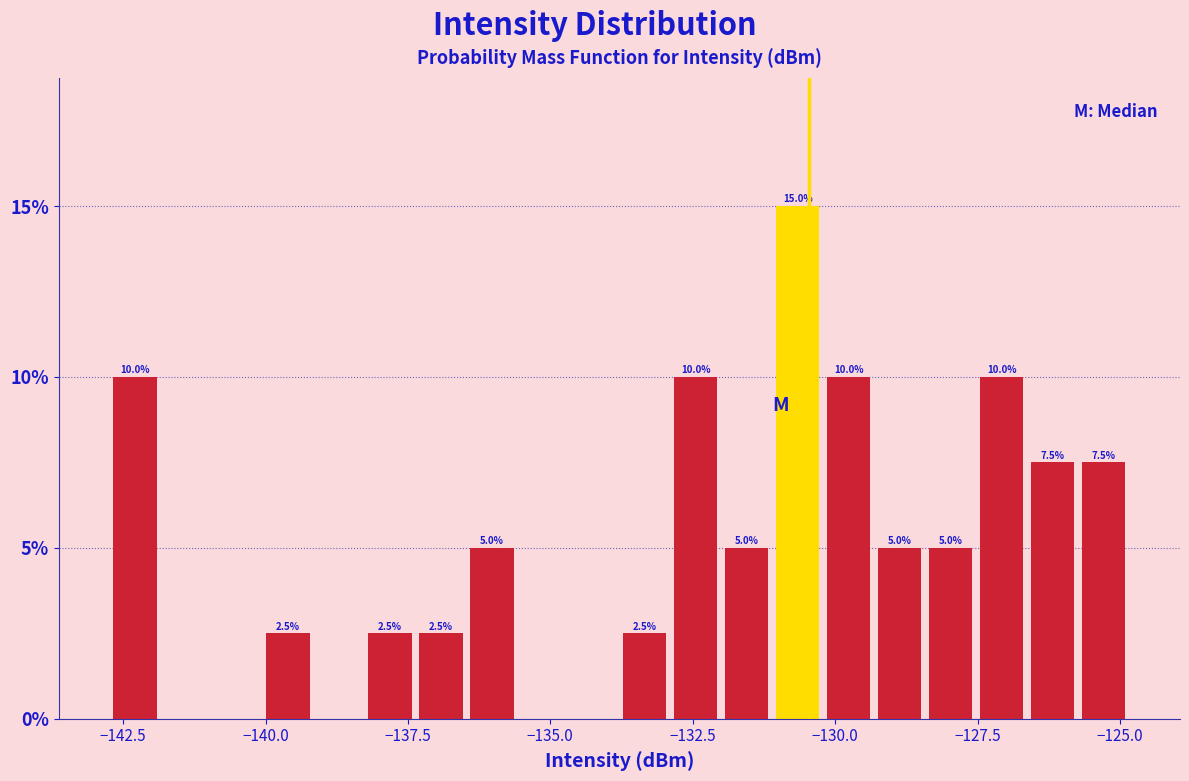

Around what value on the x-axis is the tallest bar? Give the approximate position of its centre, as read against the axis.

-130.5